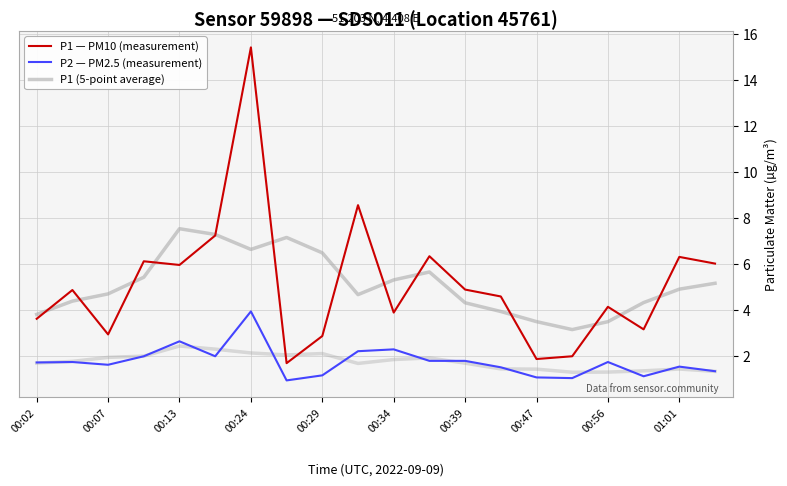

List the series in order of their peak value, highest first.

P1 — PM10 (measurement), P1 (5-point average), P2 — PM2.5 (measurement)